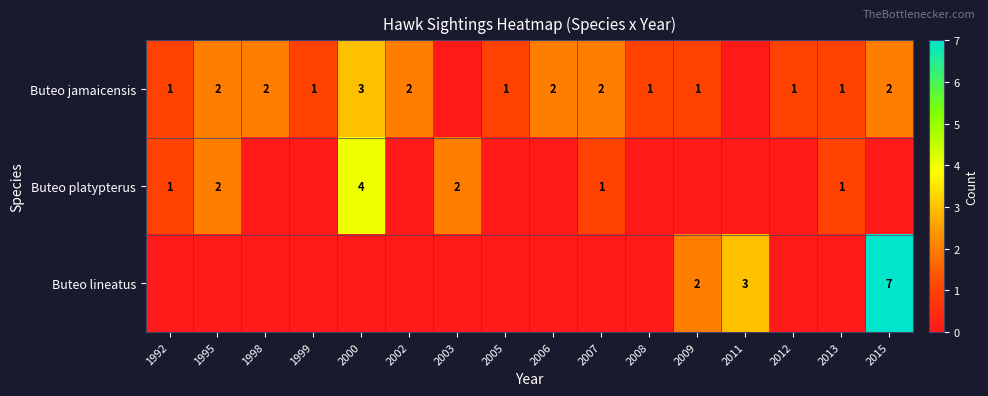

Is the value of Buteo jamaicensis at 2015 greater than the value of Buteo lineatus at 2011?

No